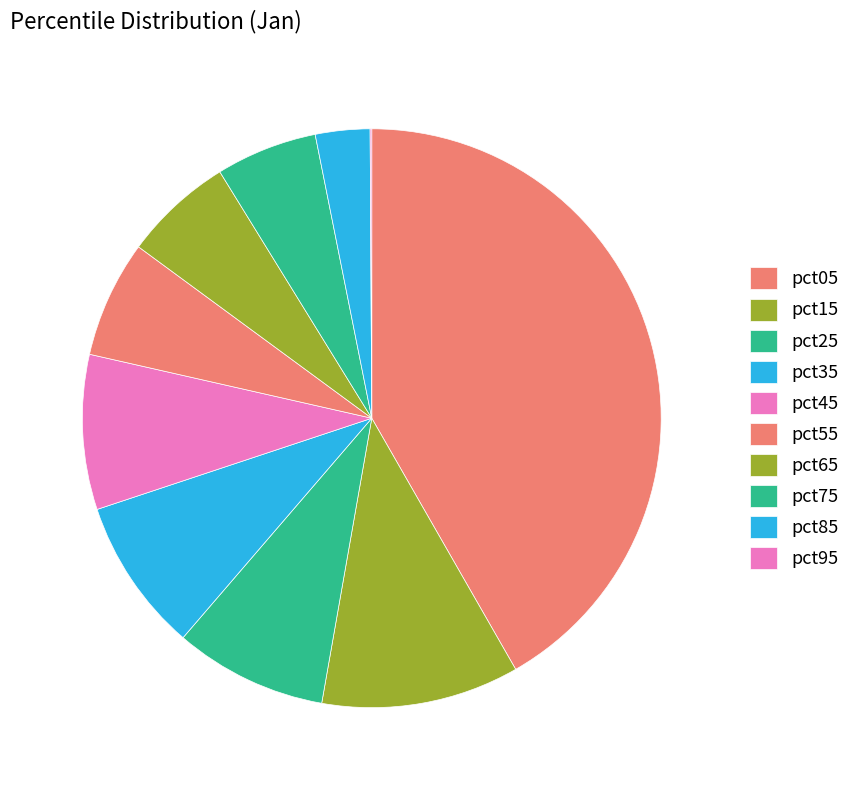

Does pct75 account for over 50% of the chart?

No